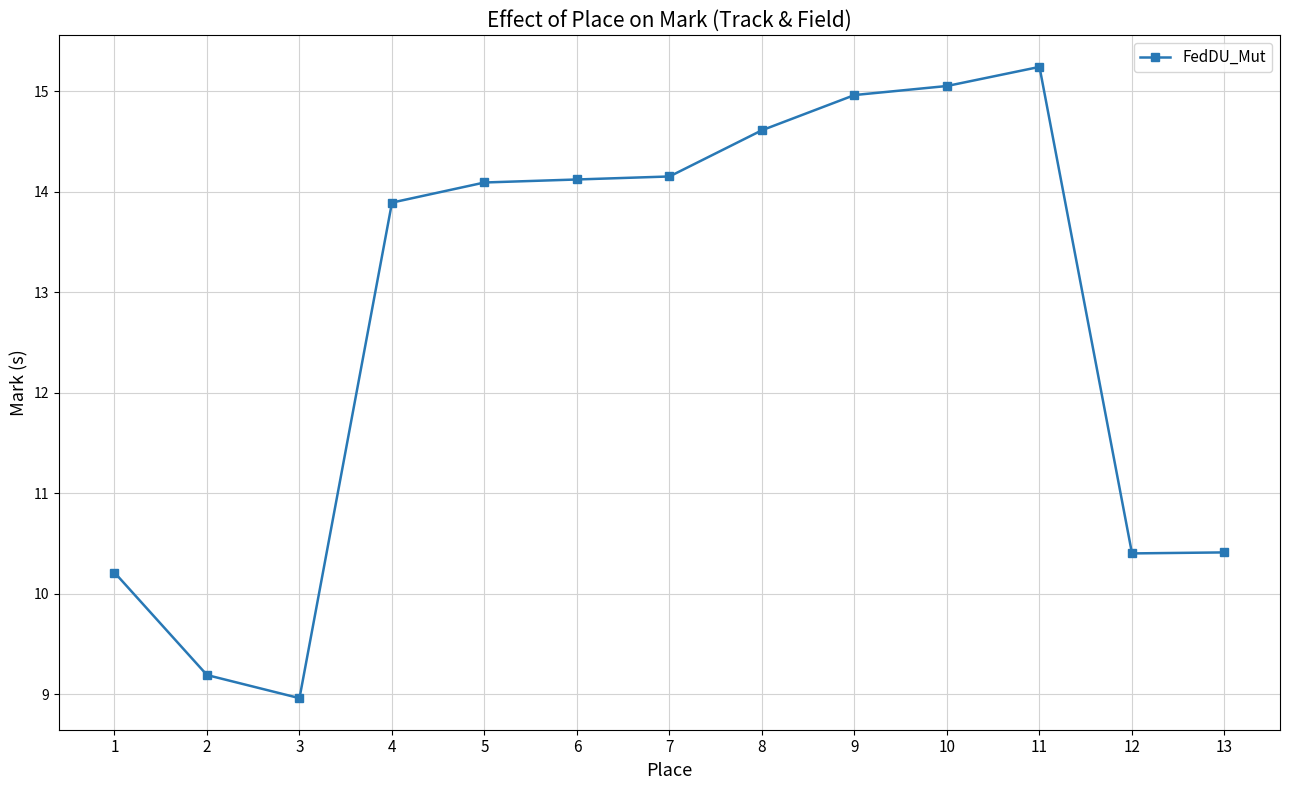

What is the sum of the values at 8 and 11?

29.9